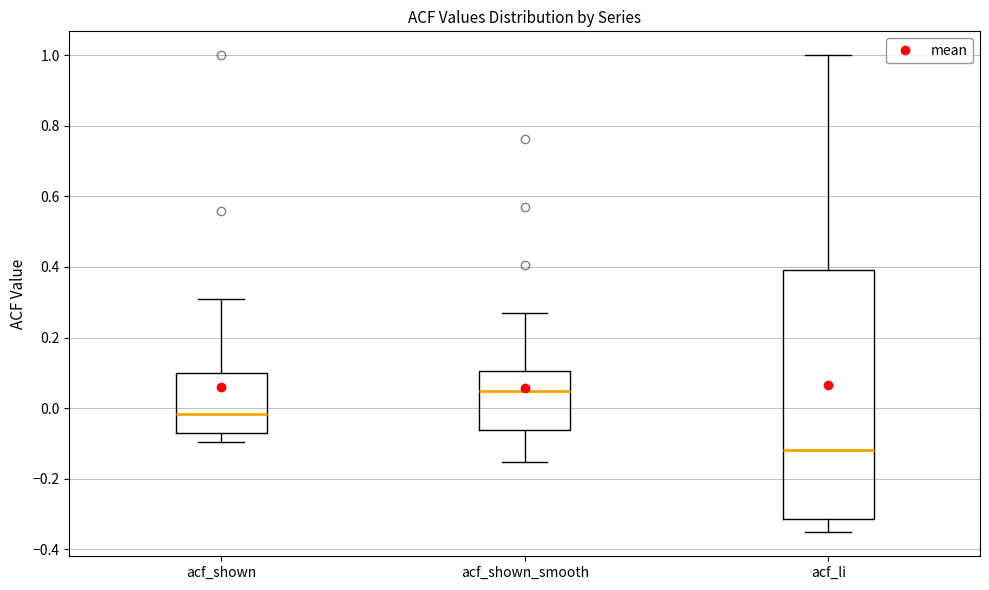

Where is the lower edge of the box for acf_shown_smooth on the y-axis? The values are not printed on the chart, so give them approximately, as read against the axis.

-0.06